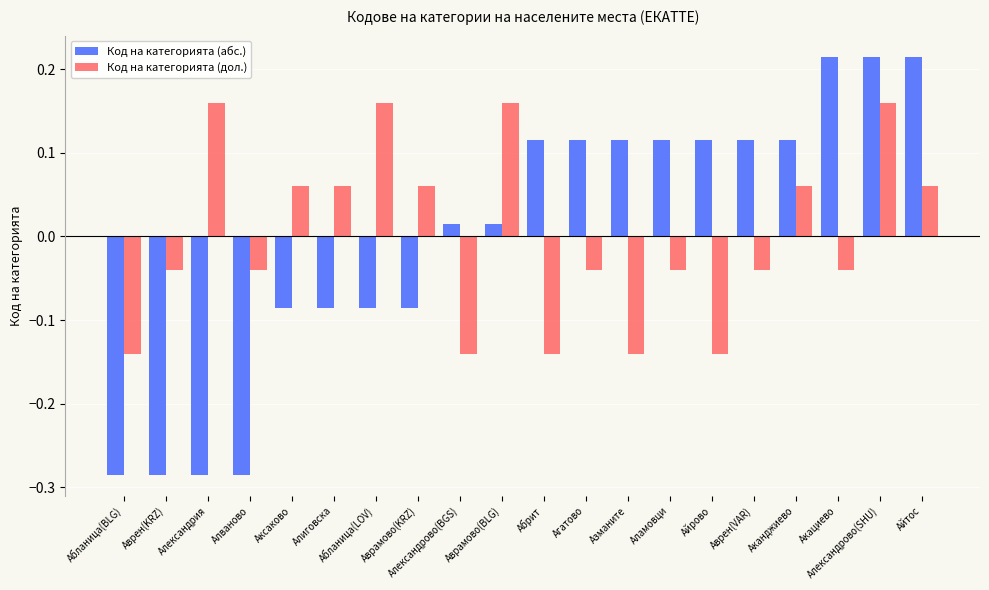

What is the label of the 7th bar from the left?

Абланица(LOV)